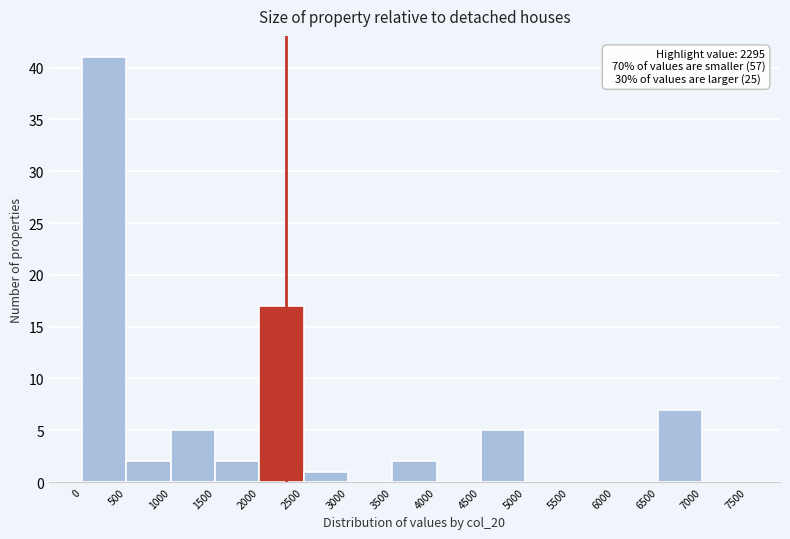

Over which range of the x-axis is the bar tallest?

0 to 500